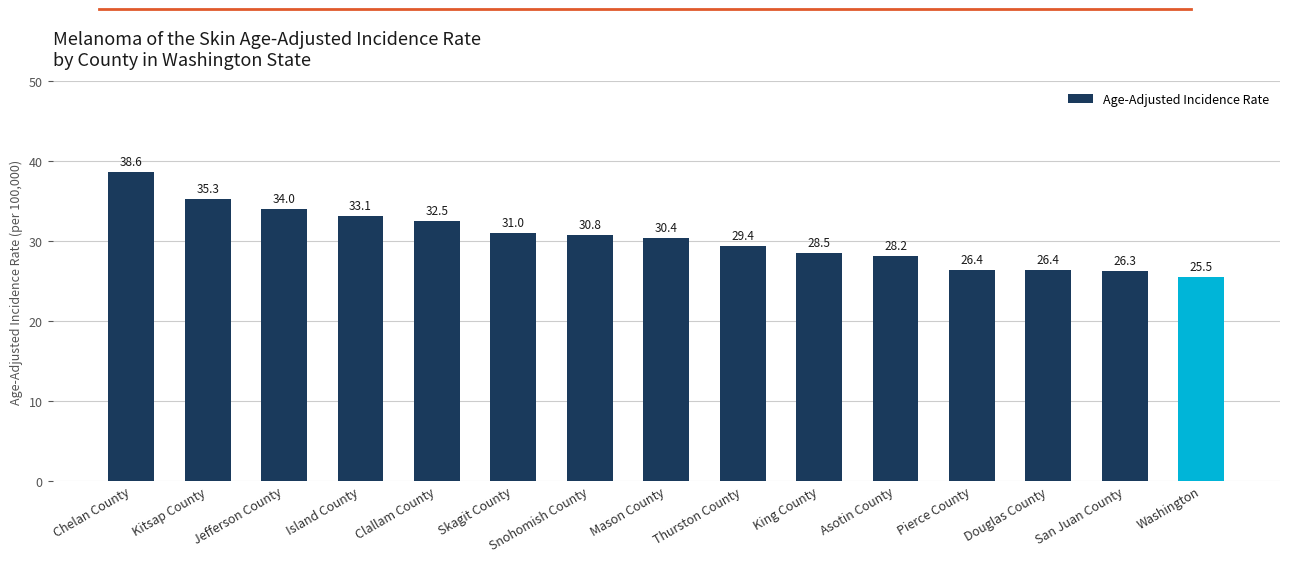

What is the label of the 3rd bar from the right?

Douglas County